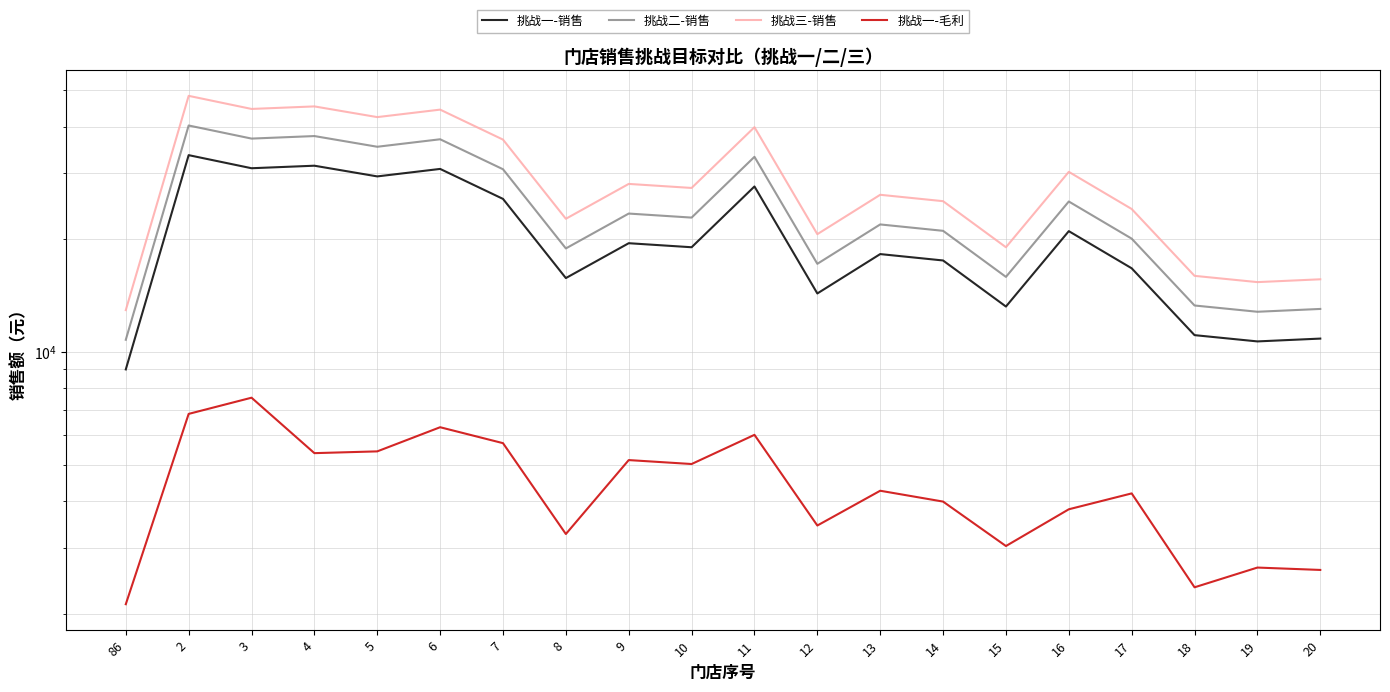

Between 20 and 12, which is larger?

12